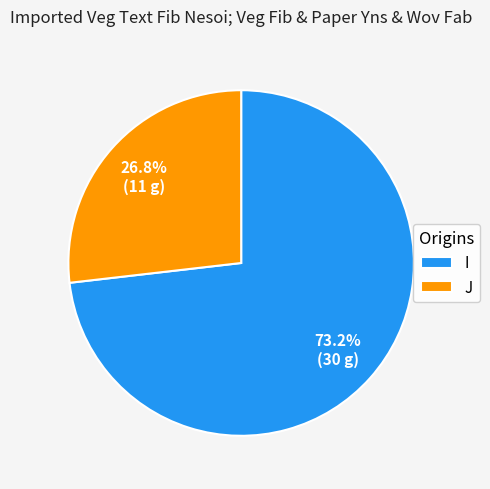

Between J and I, which is larger?

I